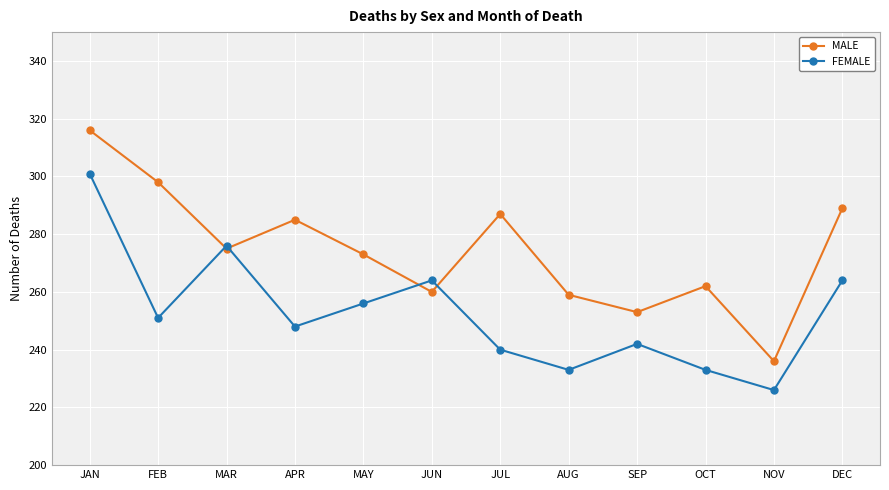

What is the minimum value for FEMALE?

226